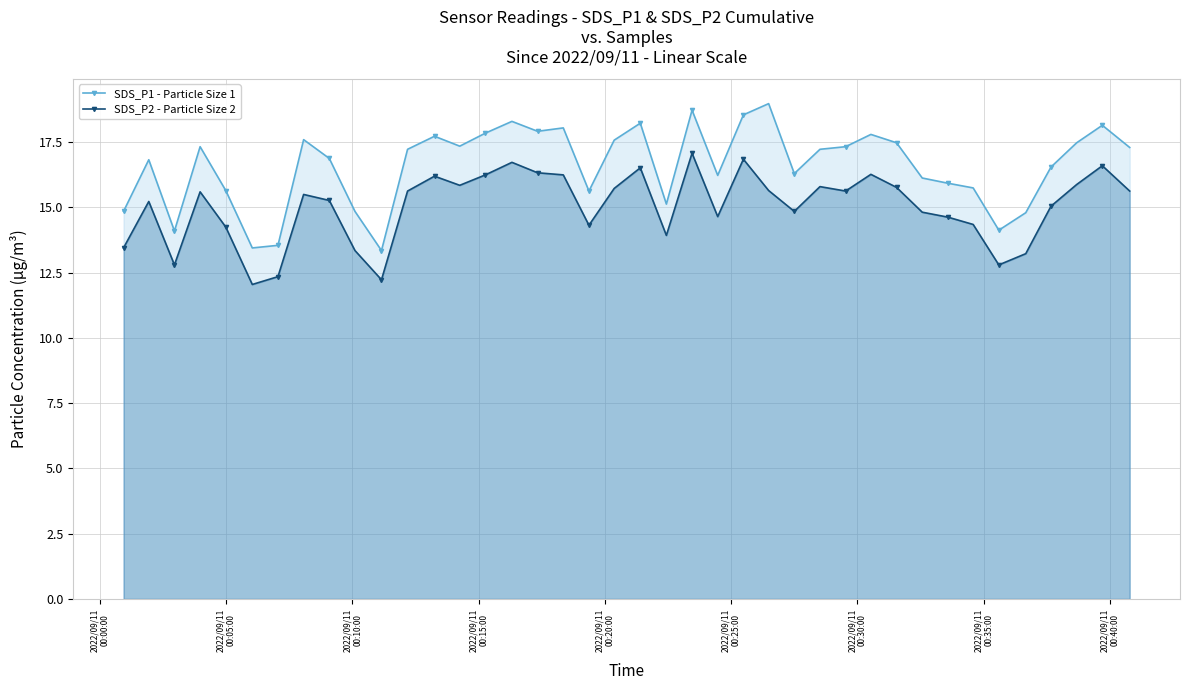

What is the value of the SDS_P1 - Particle Size 1 point at the 4th from the left?

17.3